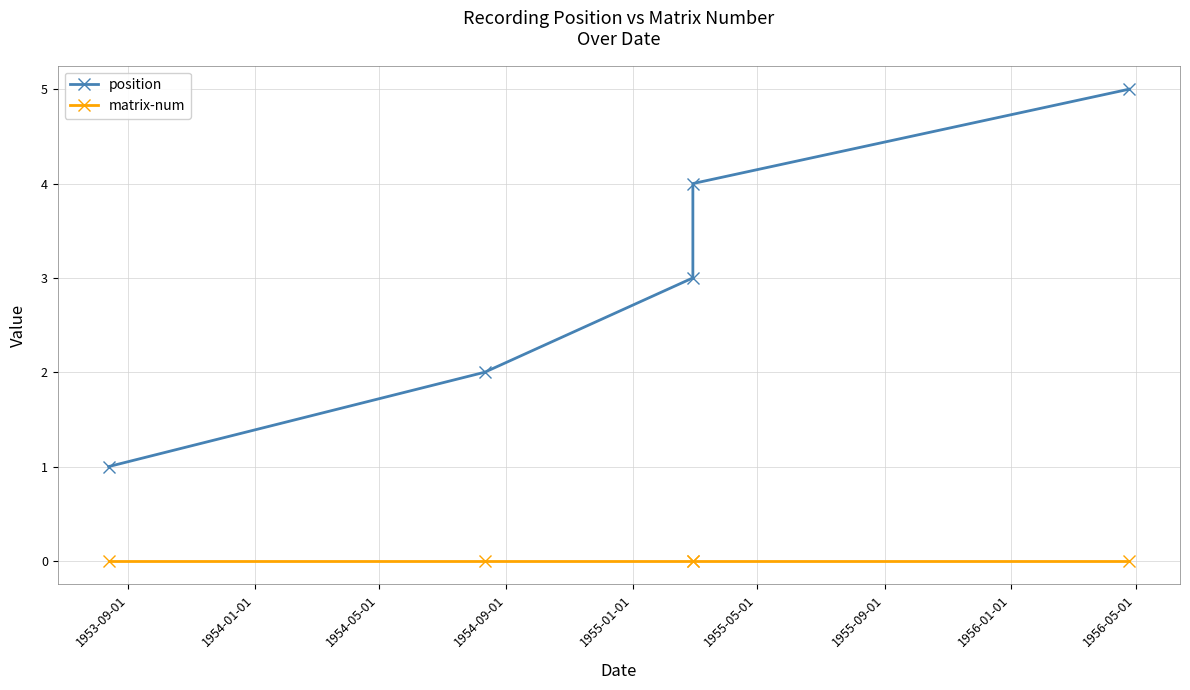

True or false: matrix-num and position cross at least once.

False